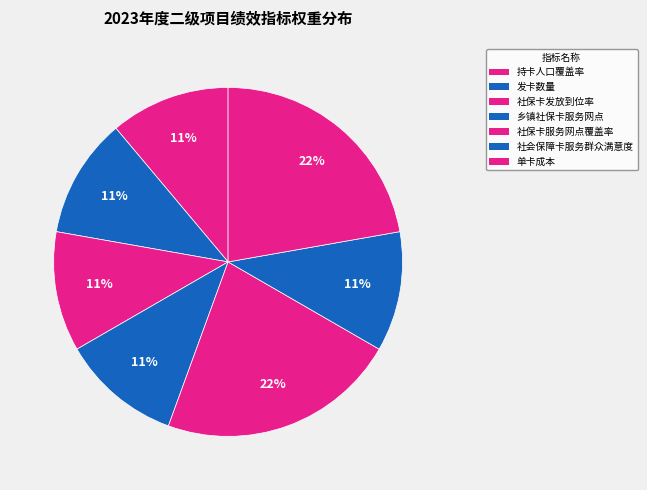

What is the smallest slice in the pie chart?

单卡成本